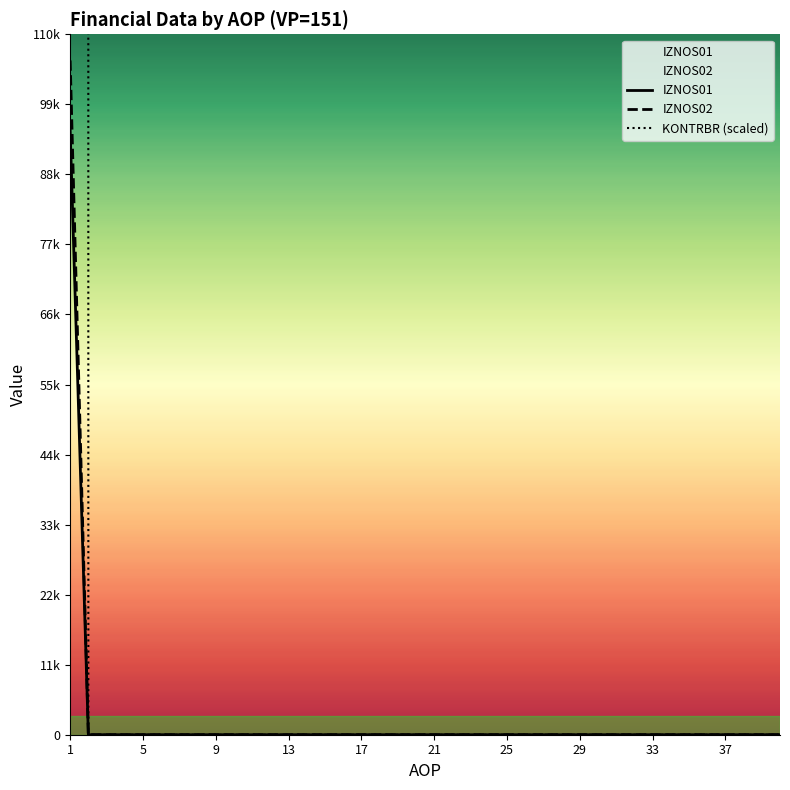

Rank the series by their maximum value, from highest to lowest.

KONTRBR (scaled), IZNOS02, IZNOS01